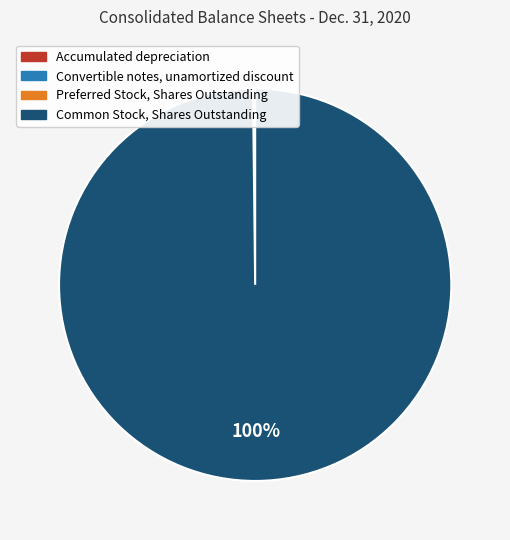

What is the largest slice in the pie chart?

Common Stock, Shares Outstanding